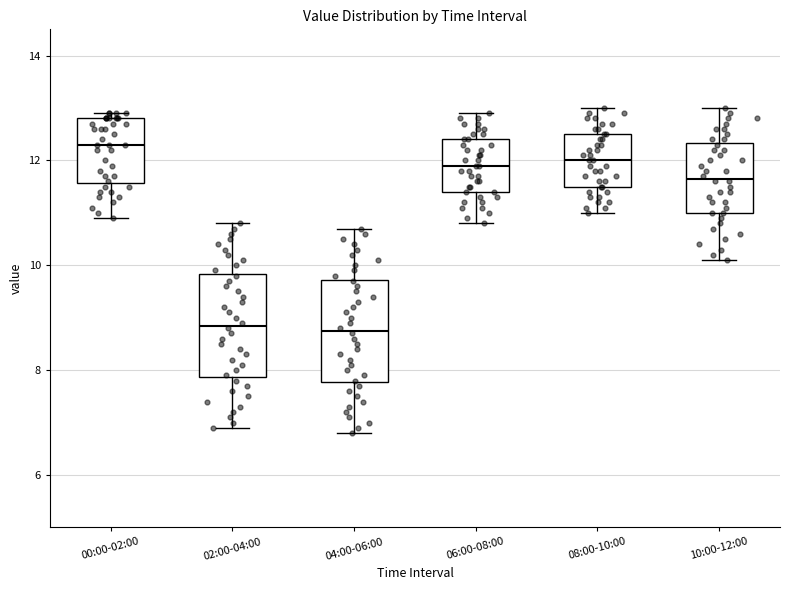

Reading left to right, transcribe this box plot: for each box, give where its median line is, the range the box spans, and where its two whiskers end, as read against the y-axis. The values are not printed on the chart, so give them approximately, as read against the axis.

00:00-02:00: median 12.4, box 11.6 to 12.8, whiskers 11.0 to 13.0
02:00-04:00: median 8.8, box 7.8 to 9.8, whiskers 7.0 to 10.8
04:00-06:00: median 8.8, box 7.8 to 9.8, whiskers 6.8 to 10.8
06:00-08:00: median 12.0, box 11.4 to 12.4, whiskers 10.8 to 13.0
08:00-10:00: median 12.0, box 11.6 to 12.6, whiskers 11.0 to 13.0
10:00-12:00: median 11.6, box 11.0 to 12.4, whiskers 10.2 to 13.0